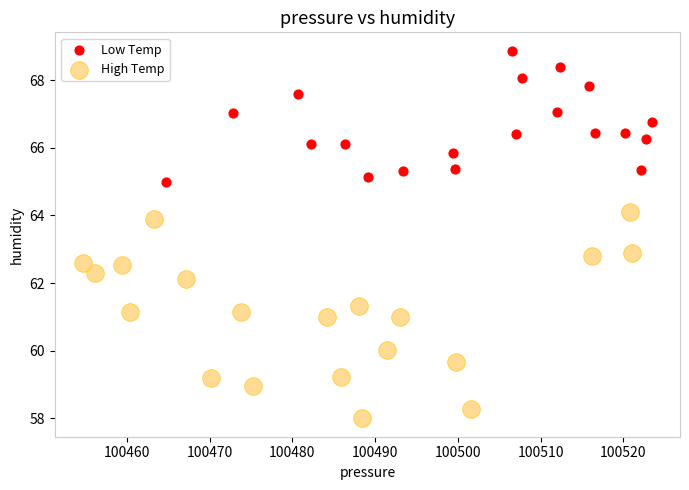

Which series contains the lowest Y value?

High Temp